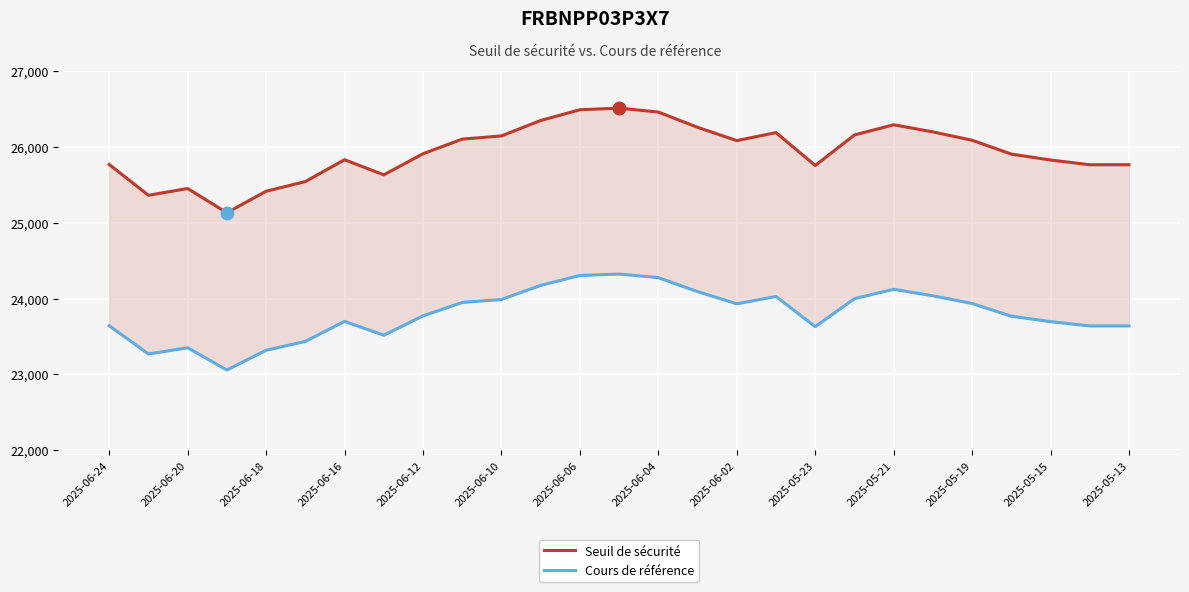

True or false: Seuil de sécurité has a value of 6347.2 at 2025-06-20.

False